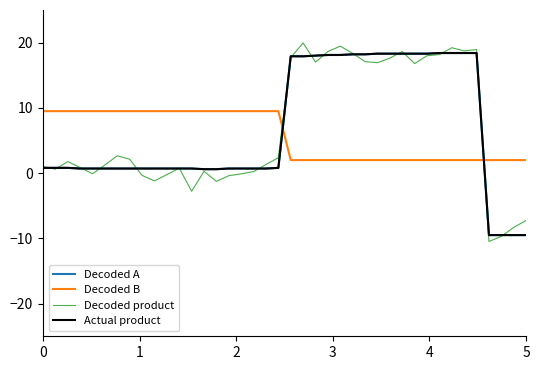

After their last crossing, which series has the higher values: Decoded B or Decoded A?

Decoded B